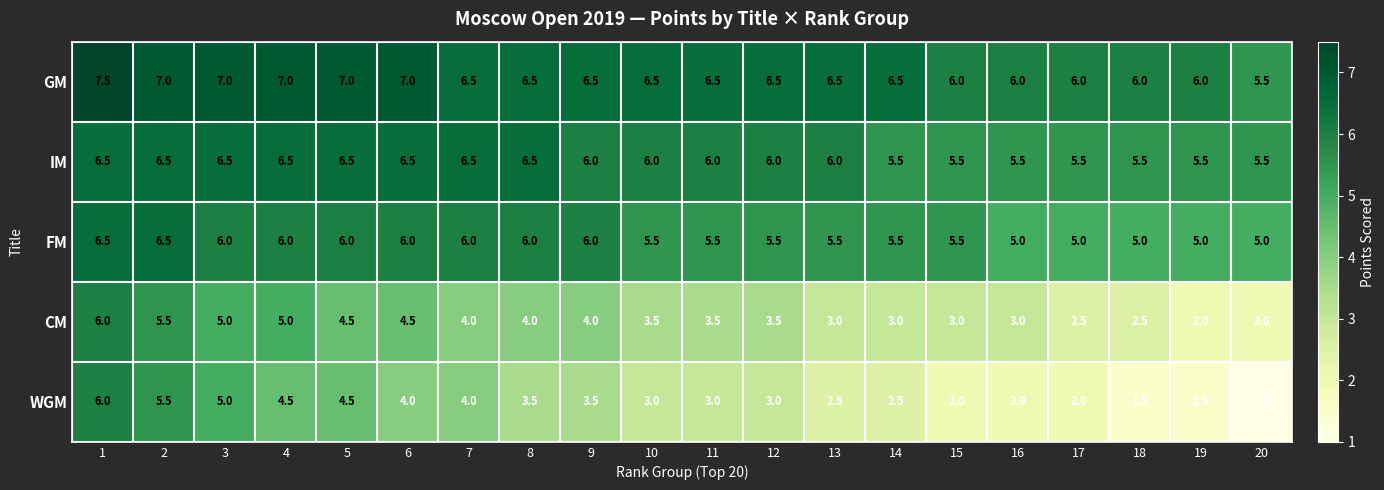

True or false: WGM has a value of 4.0 at 7.

True